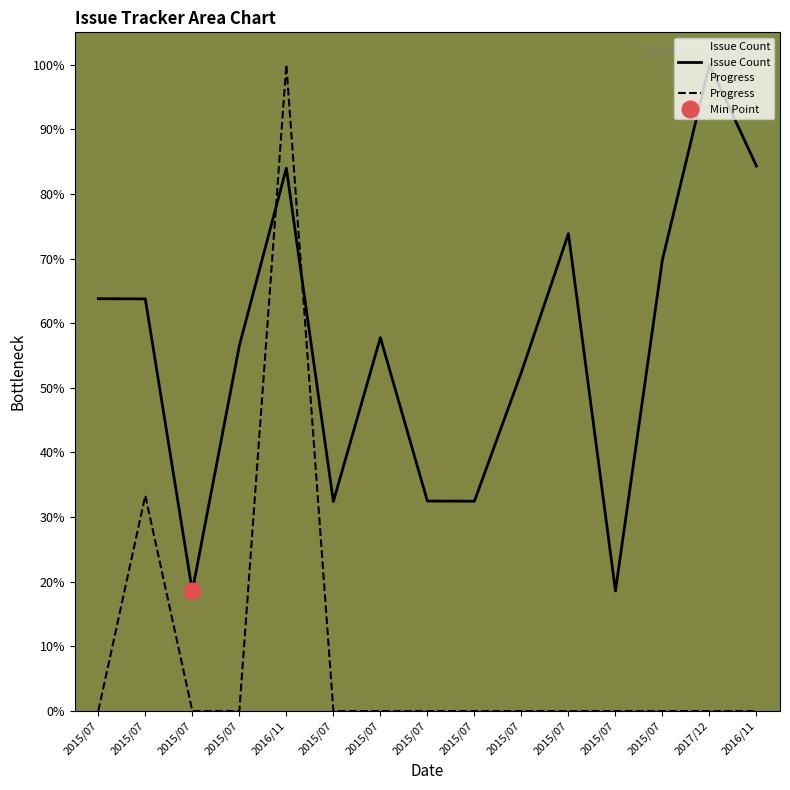

True or false: Issue Count has more than 1 interior local peaks.

True